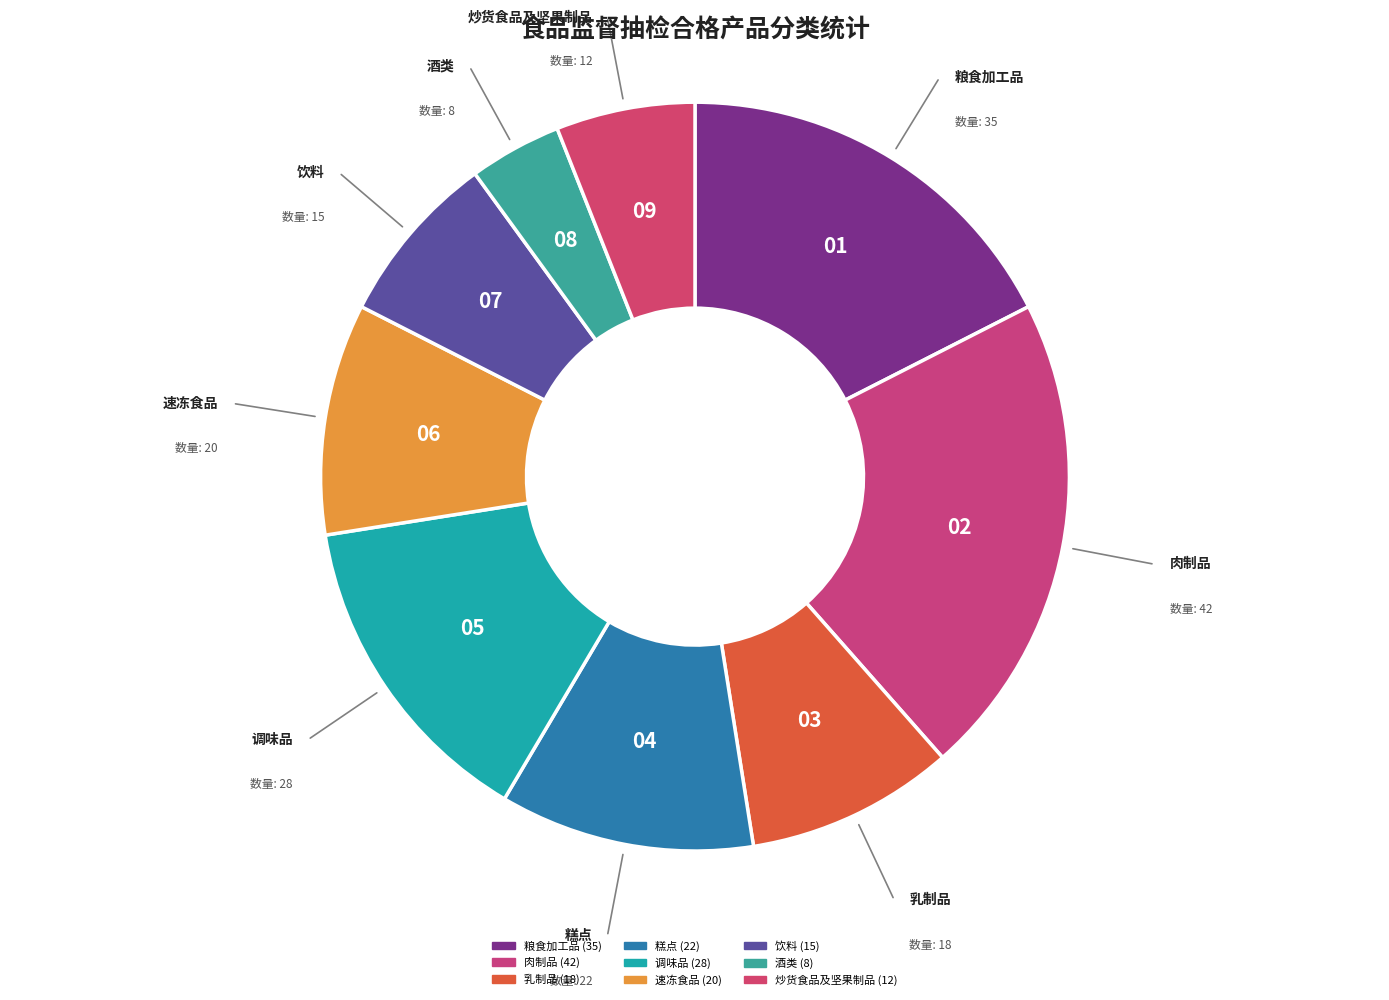

Is 调味品 the majority of the pie?

No